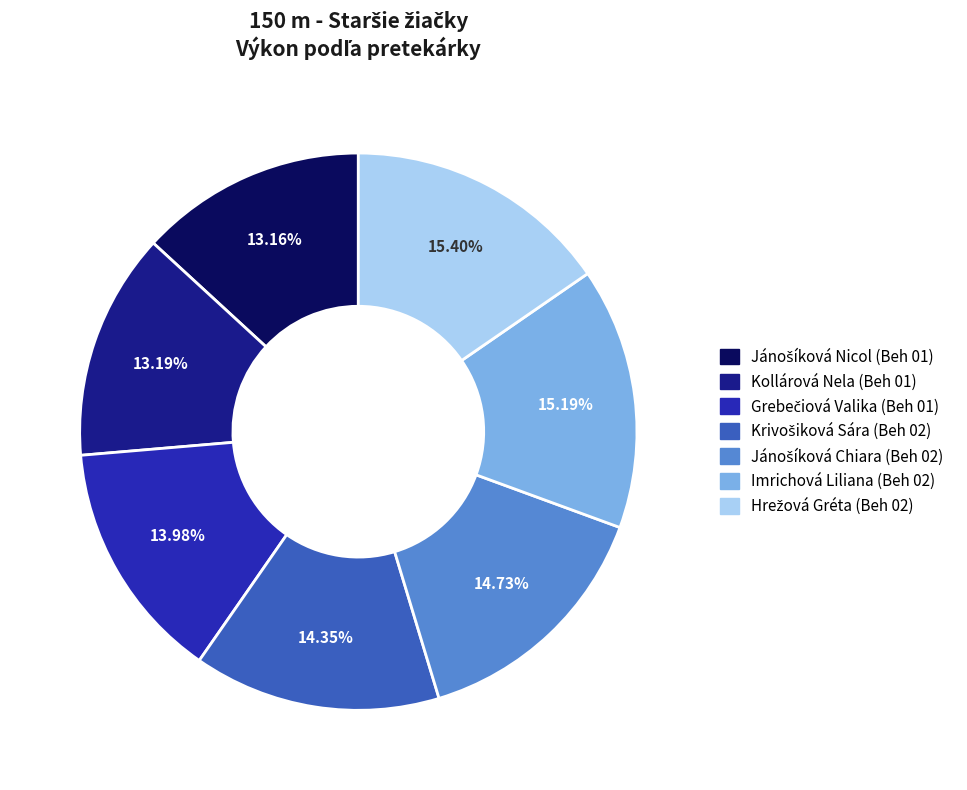

Is the sum of Kollárová Nela (Beh 01) and Imrichová Liliana (Beh 02) greater than half?

No